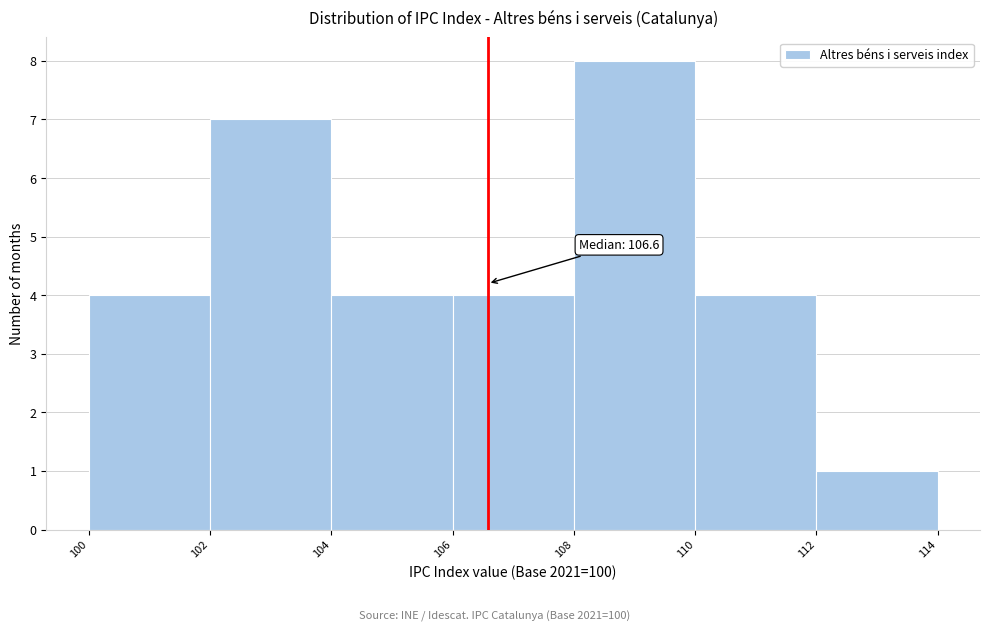

Over which range of the x-axis is the bar tallest?

108 to 110